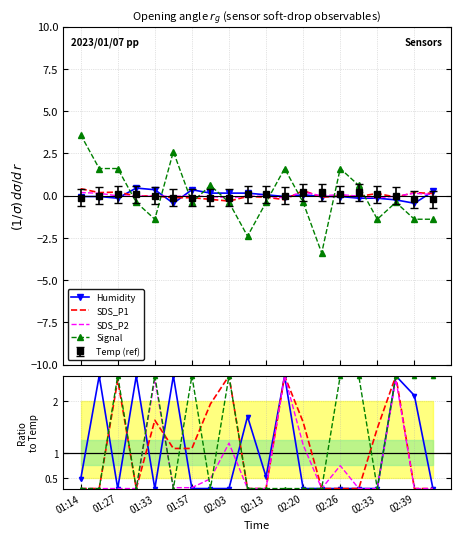

How many interior local valleys does the SDS_P1 series have?

1